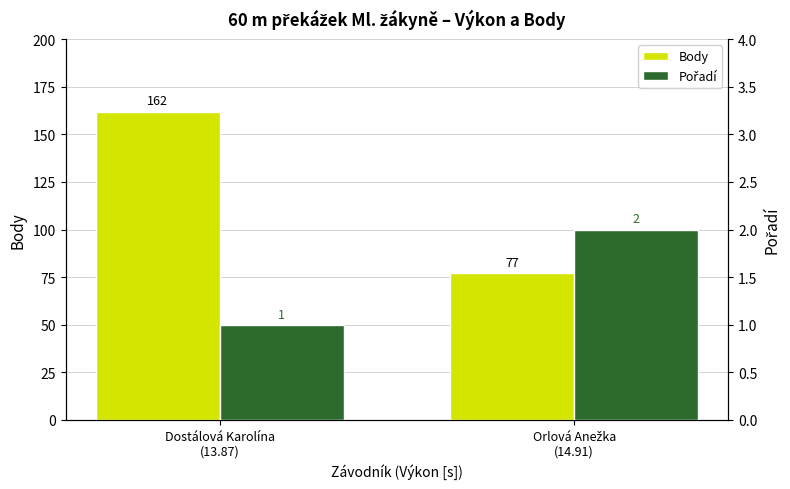

At which category does the chart reach its minimum across all series?

Dostálová Karolína
(13.87)